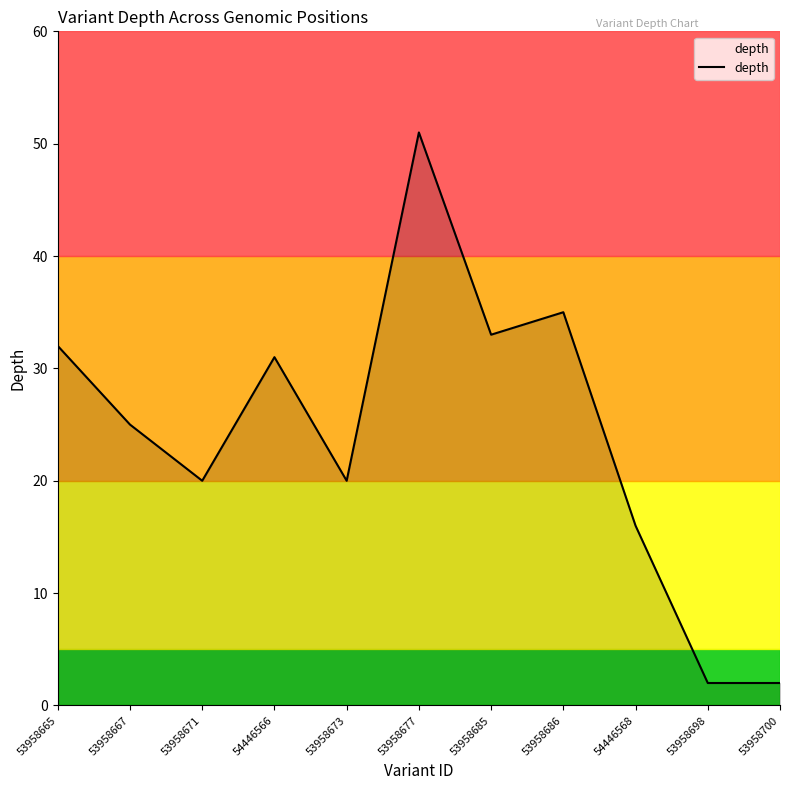

True or false: there are more than 2 points higher than both neighbors.

True